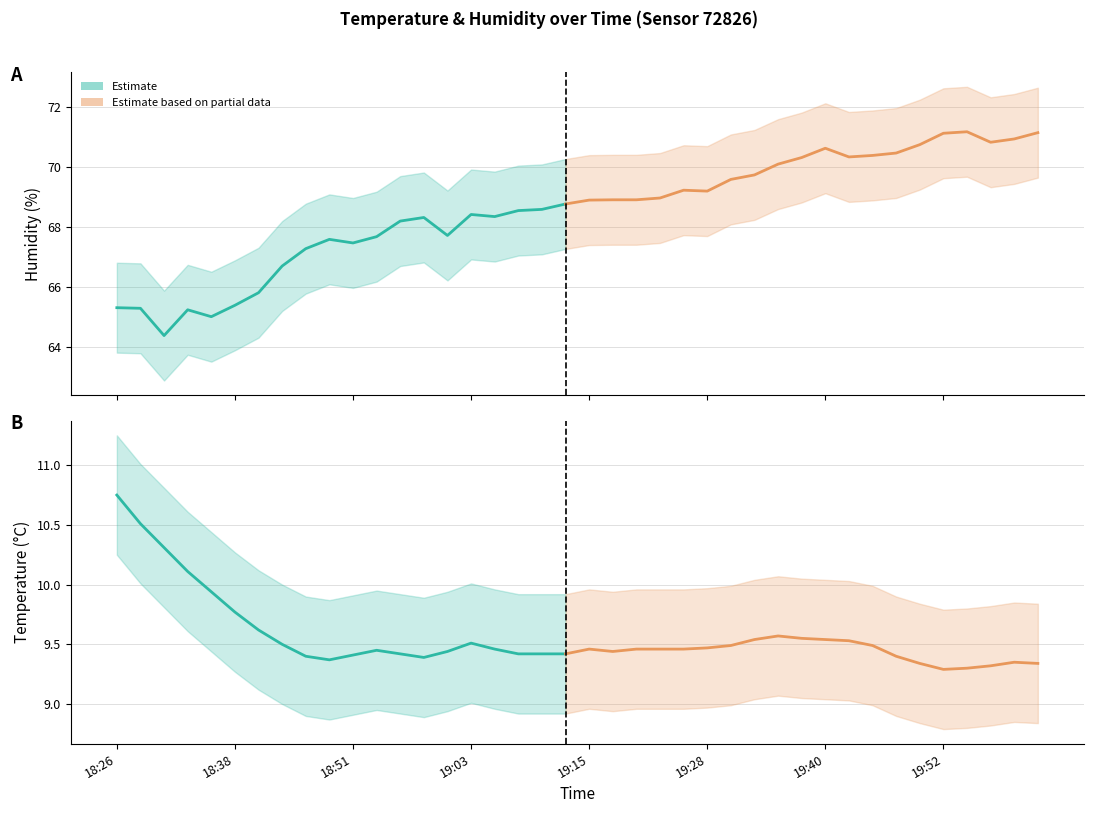

What is the sum of the temperature values at 19:50 and 19:23?

18.8